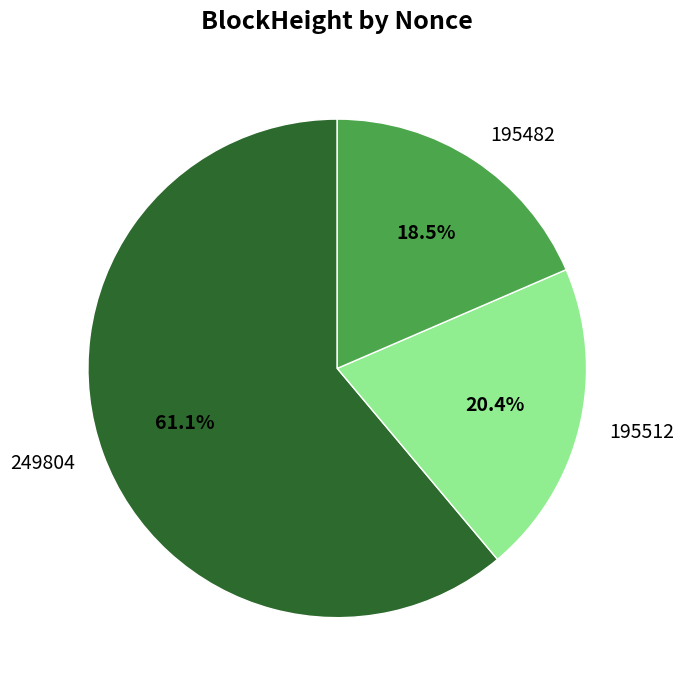

Between 195482 and 195512, which is larger?

195512